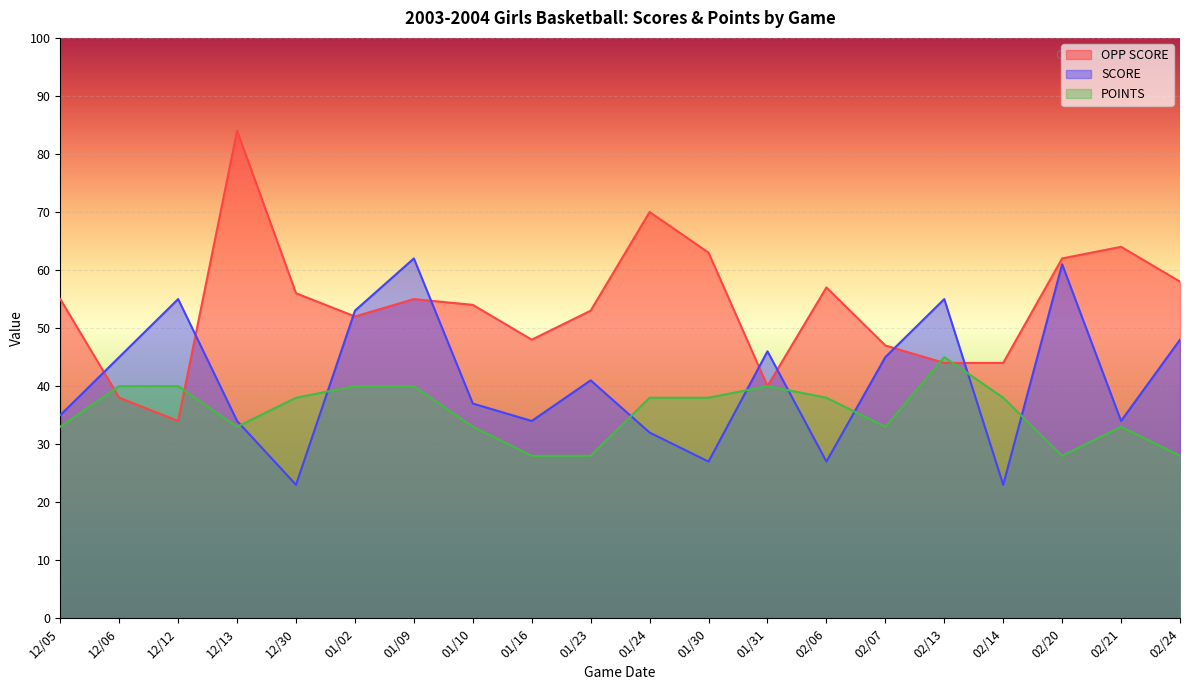

At which category is the sum across all series the highest?

01/09